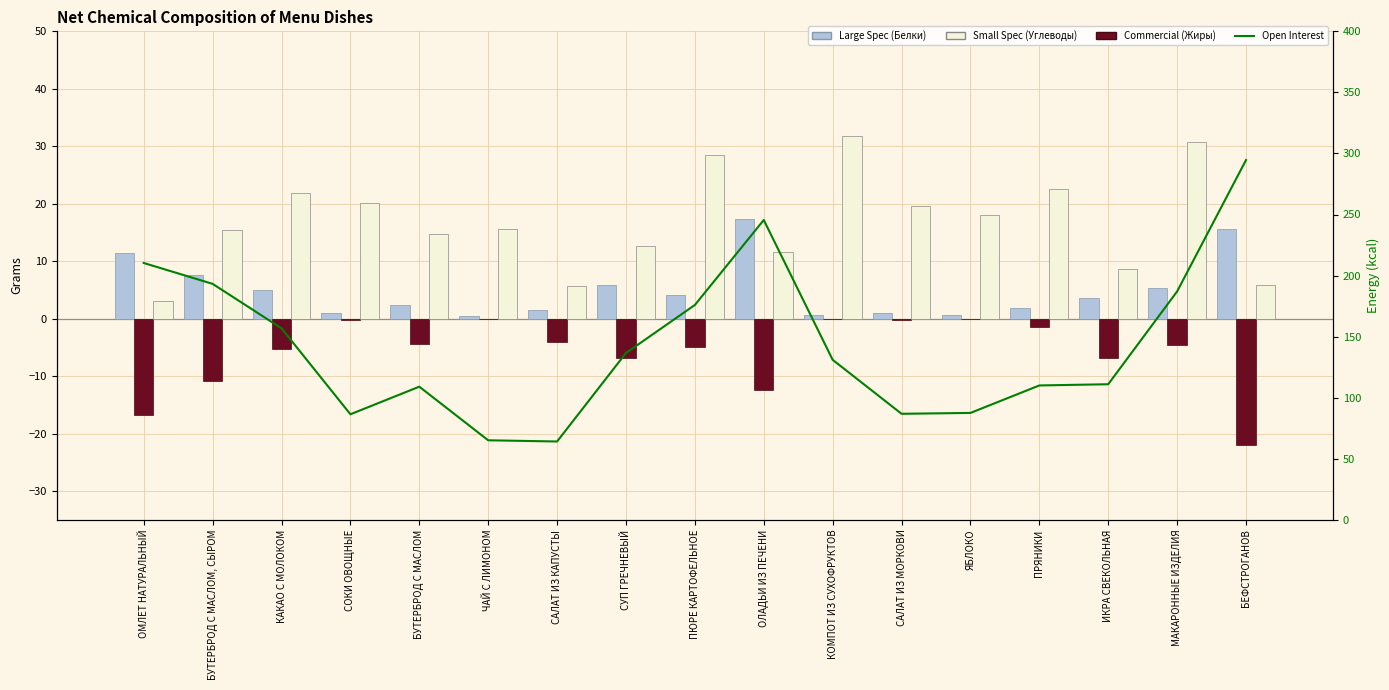

At which label does Open Interest first exceed 131?

ОМЛЕТ НАТУРАЛЬНЫЙ